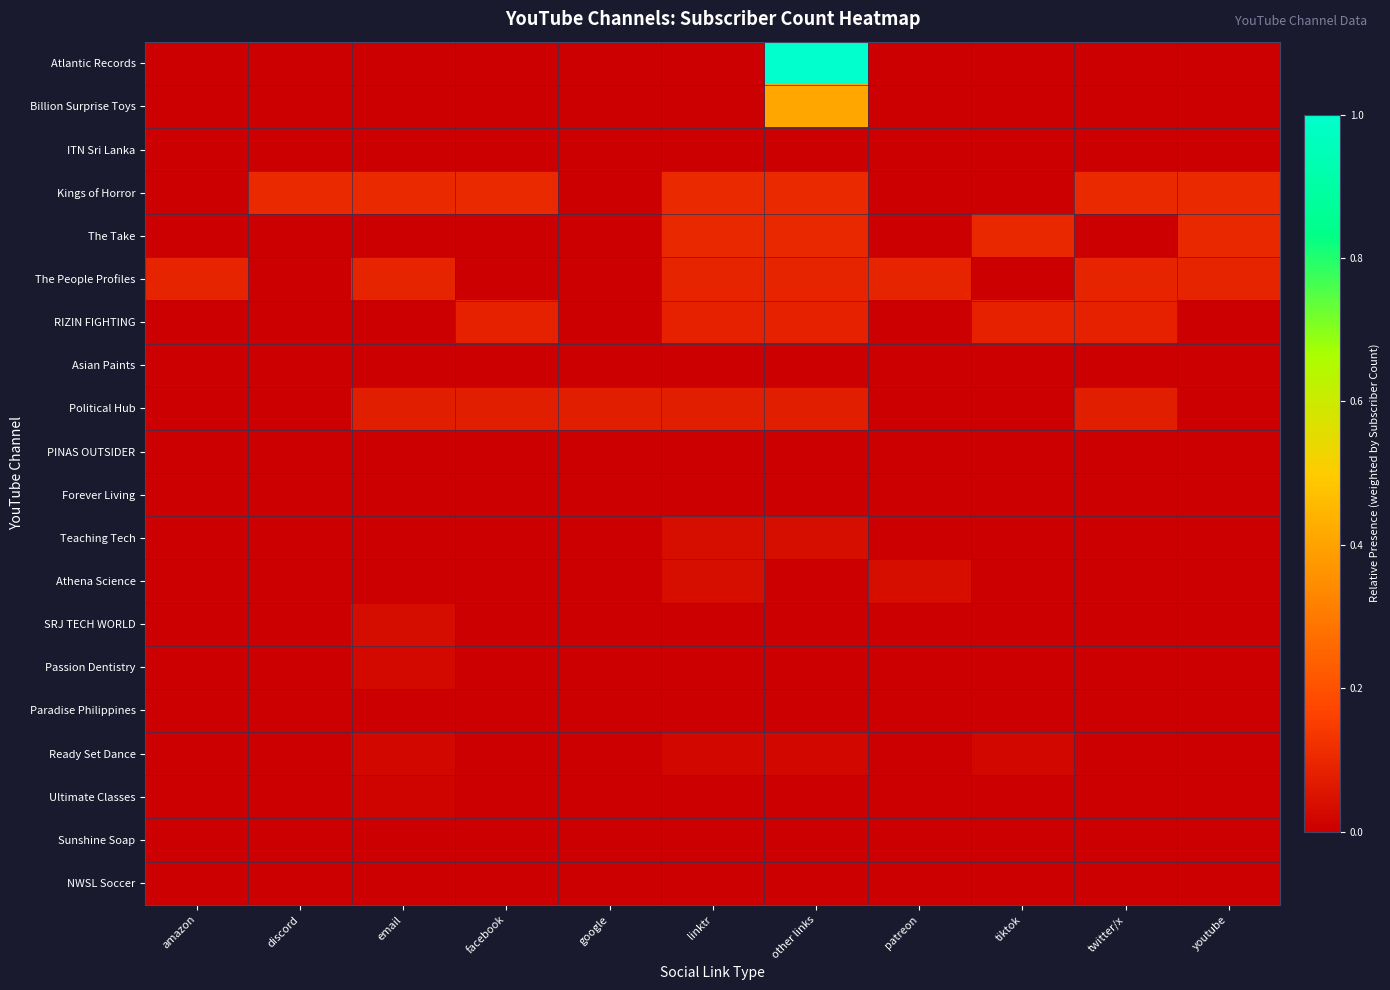

Reading left to right, what are all the values shown in this chart?

Atlantic Records: amazon=0.0	discord=0.0	email=0.0	facebook=0.0	google=0.0	linktr=0.0	other links=1.0	patreon=0.0	tiktok=0.0	twitter/x=0.0	youtube=0.0
Billion Surprise Toys: amazon=0.0	discord=0.0	email=0.0	facebook=0.0	google=0.0	linktr=0.0	other links=0.4	patreon=0.0	tiktok=0.0	twitter/x=0.0	youtube=0.0
ITN Sri Lanka: amazon=0.0	discord=0.0	email=0.0	facebook=0.0	google=0.0	linktr=0.0	other links=0.0	patreon=0.0	tiktok=0.0	twitter/x=0.0	youtube=0.0
Kings of Horror: amazon=0.0	discord=0.1	email=0.1	facebook=0.1	google=0.0	linktr=0.1	other links=0.1	patreon=0.0	tiktok=0.0	twitter/x=0.1	youtube=0.1
The Take: amazon=0.0	discord=0.0	email=0.0	facebook=0.0	google=0.0	linktr=0.1	other links=0.1	patreon=0.0	tiktok=0.1	twitter/x=0.0	youtube=0.1
The People Profiles: amazon=0.1	discord=0.0	email=0.1	facebook=0.0	google=0.0	linktr=0.1	other links=0.1	patreon=0.1	tiktok=0.0	twitter/x=0.1	youtube=0.1
RIZIN FIGHTING: amazon=0.0	discord=0.0	email=0.0	facebook=0.1	google=0.0	linktr=0.1	other links=0.1	patreon=0.0	tiktok=0.1	twitter/x=0.1	youtube=0.0
Asian Paints: amazon=0.0	discord=0.0	email=0.0	facebook=0.0	google=0.0	linktr=0.0	other links=0.0	patreon=0.0	tiktok=0.0	twitter/x=0.0	youtube=0.0
Political Hub: amazon=0.0	discord=0.0	email=0.1	facebook=0.1	google=0.1	linktr=0.1	other links=0.1	patreon=0.0	tiktok=0.0	twitter/x=0.1	youtube=0.0
PINAS OUTSIDER: amazon=0.0	discord=0.0	email=0.0	facebook=0.0	google=0.0	linktr=0.0	other links=0.0	patreon=0.0	tiktok=0.0	twitter/x=0.0	youtube=0.0
Forever Living: amazon=0.0	discord=0.0	email=0.0	facebook=0.0	google=0.0	linktr=0.0	other links=0.0	patreon=0.0	tiktok=0.0	twitter/x=0.0	youtube=0.0
Teaching Tech: amazon=0.0	discord=0.0	email=0.0	facebook=0.0	google=0.0	linktr=0.0	other links=0.0	patreon=0.0	tiktok=0.0	twitter/x=0.0	youtube=0.0
Athena Science: amazon=0.0	discord=0.0	email=0.0	facebook=0.0	google=0.0	linktr=0.0	other links=0.0	patreon=0.0	tiktok=0.0	twitter/x=0.0	youtube=0.0
SRJ TECH WORLD: amazon=0.0	discord=0.0	email=0.0	facebook=0.0	google=0.0	linktr=0.0	other links=0.0	patreon=0.0	tiktok=0.0	twitter/x=0.0	youtube=0.0
Passion Dentistry: amazon=0.0	discord=0.0	email=0.0	facebook=0.0	google=0.0	linktr=0.0	other links=0.0	patreon=0.0	tiktok=0.0	twitter/x=0.0	youtube=0.0
Paradise Philippines: amazon=0.0	discord=0.0	email=0.0	facebook=0.0	google=0.0	linktr=0.0	other links=0.0	patreon=0.0	tiktok=0.0	twitter/x=0.0	youtube=0.0
Ready Set Dance: amazon=0.0	discord=0.0	email=0.0	facebook=0.0	google=0.0	linktr=0.0	other links=0.0	patreon=0.0	tiktok=0.0	twitter/x=0.0	youtube=0.0
Ultimate Classes: amazon=0.0	discord=0.0	email=0.0	facebook=0.0	google=0.0	linktr=0.0	other links=0.0	patreon=0.0	tiktok=0.0	twitter/x=0.0	youtube=0.0
Sunshine Soap: amazon=0.0	discord=0.0	email=0.0	facebook=0.0	google=0.0	linktr=0.0	other links=0.0	patreon=0.0	tiktok=0.0	twitter/x=0.0	youtube=0.0
NWSL Soccer: amazon=0.0	discord=0.0	email=0.0	facebook=0.0	google=0.0	linktr=0.0	other links=0.0	patreon=0.0	tiktok=0.0	twitter/x=0.0	youtube=0.0